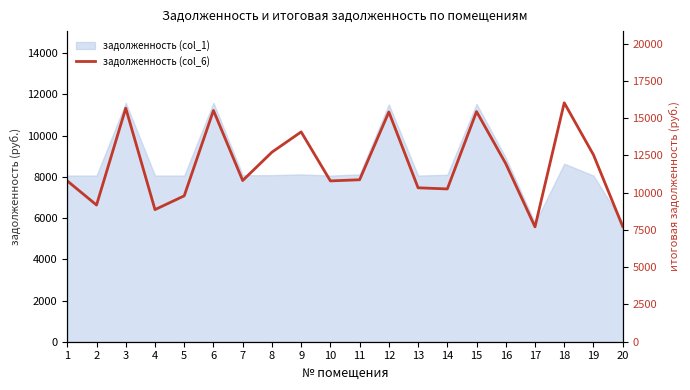

What is the change in value from 11 to 15?

+4571.0